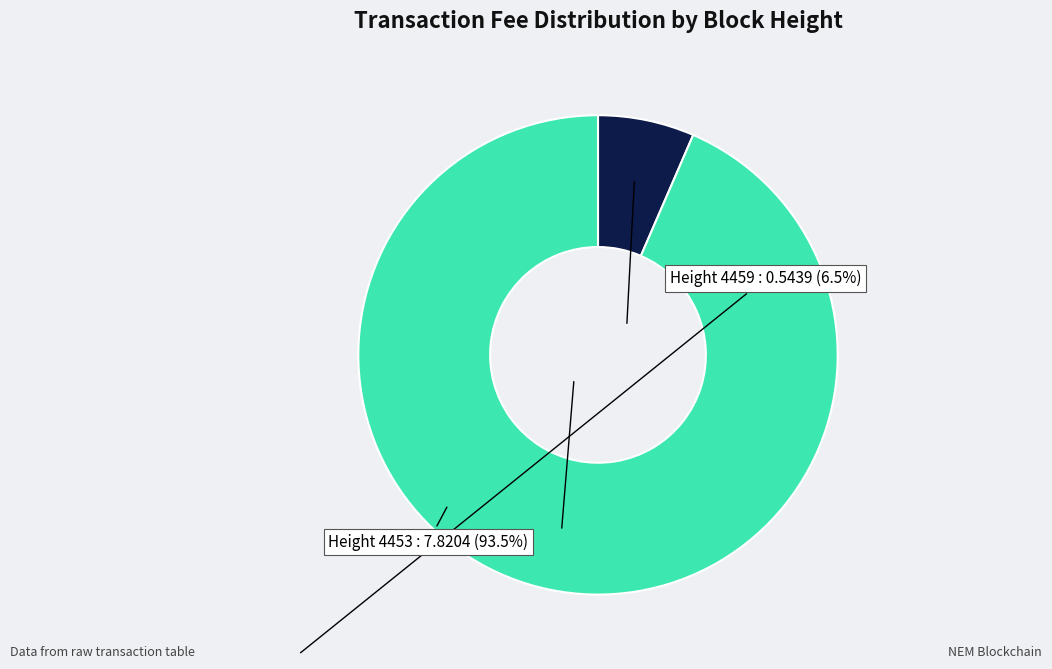

Does any single category account for the majority?

Yes